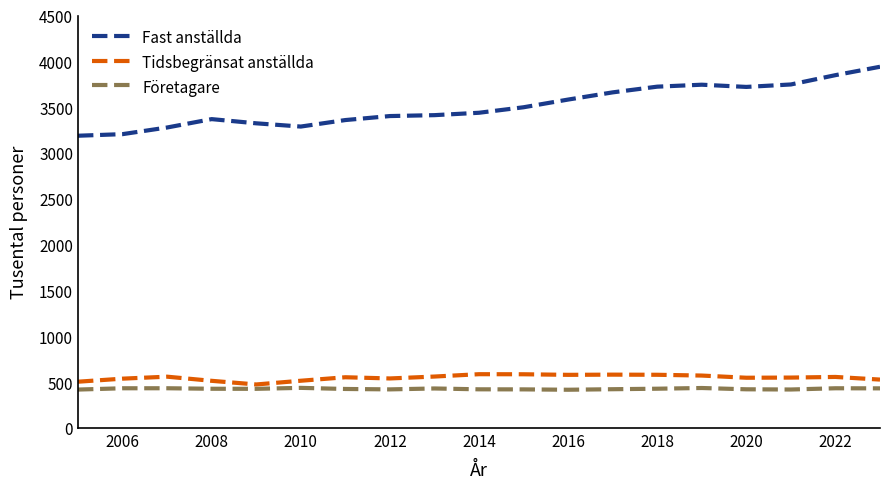

What is the minimum value shown in the chart?

416.9